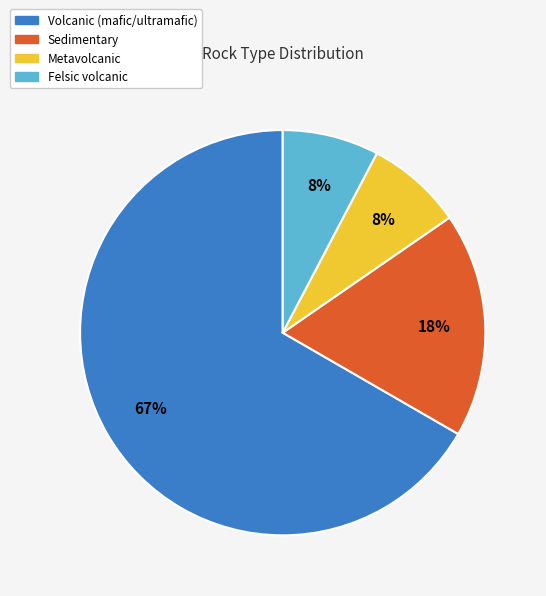

To the nearest percent, what is the average slice percentage?

25%